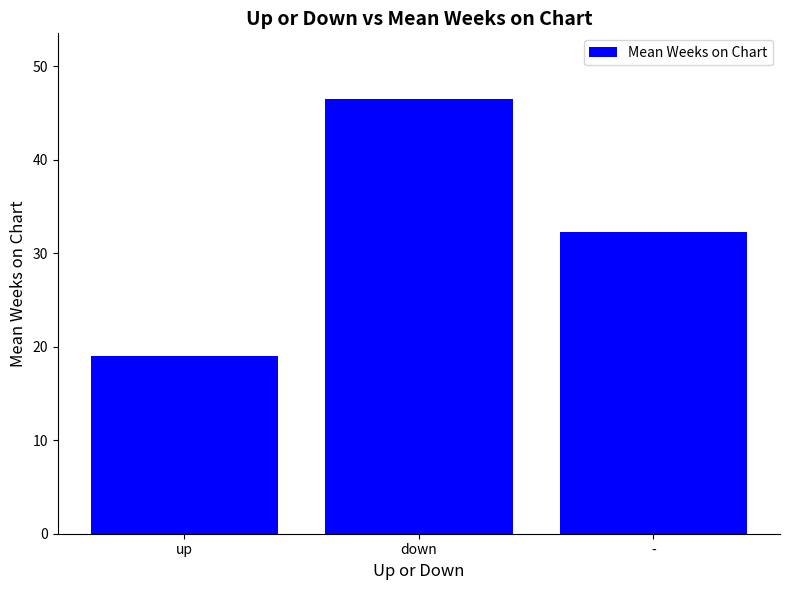

What position from the right is up?

3